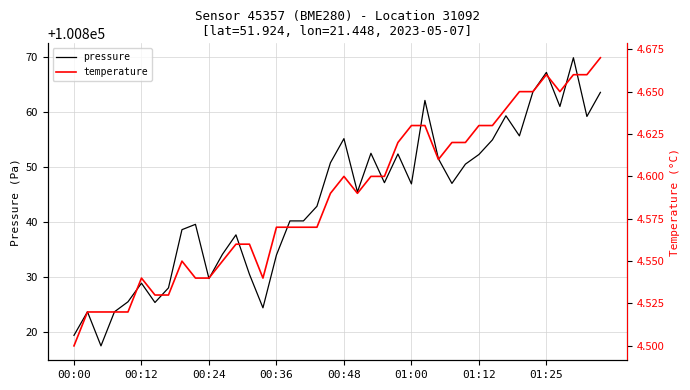

What is the value of the temperature point at the 18th from the left?

4.6